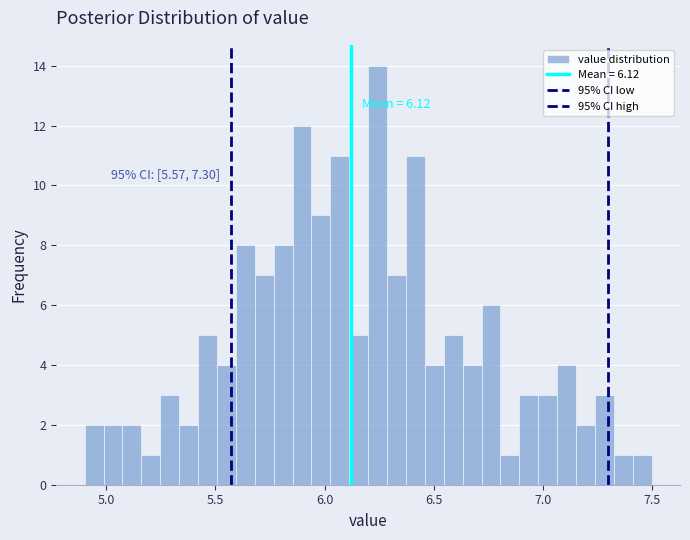

Read against the x-axis, roughly where is the centre of the tallest bar?

6.25